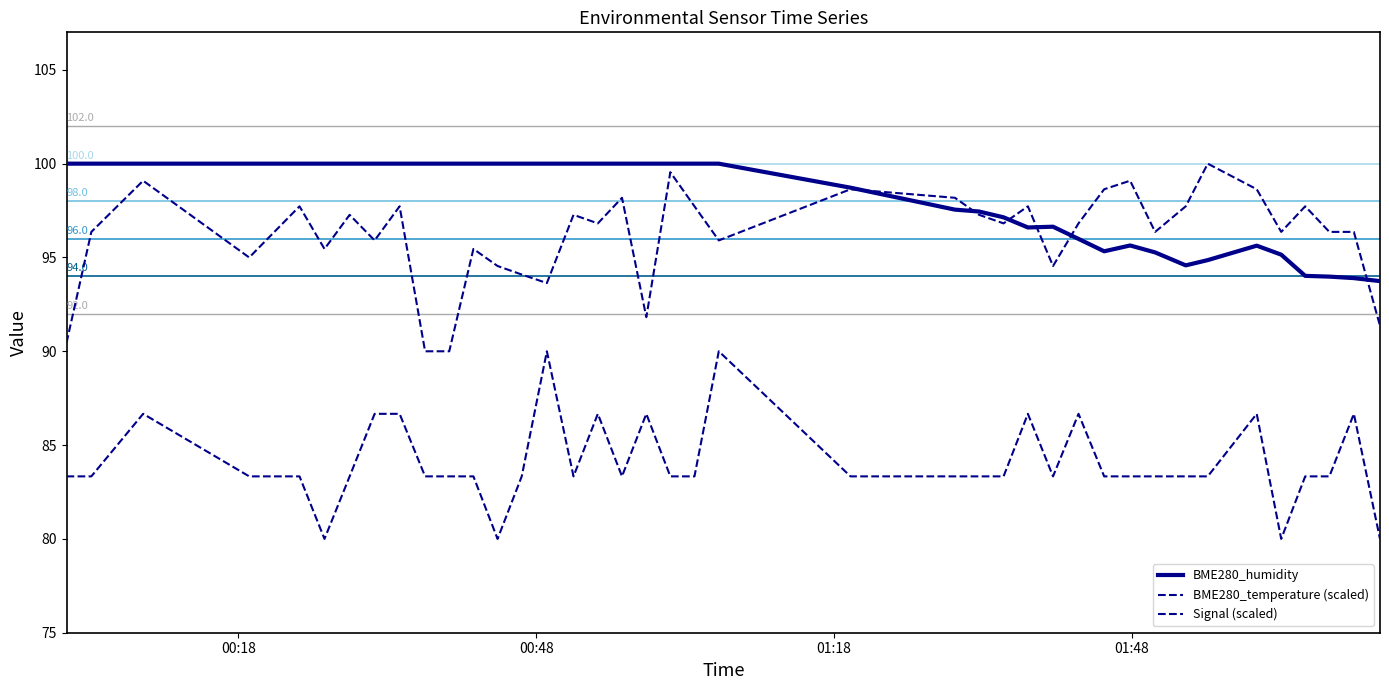

In BME280_temperature (scaled), how many points are higher than both neighbors (excluding endpoints)?

13